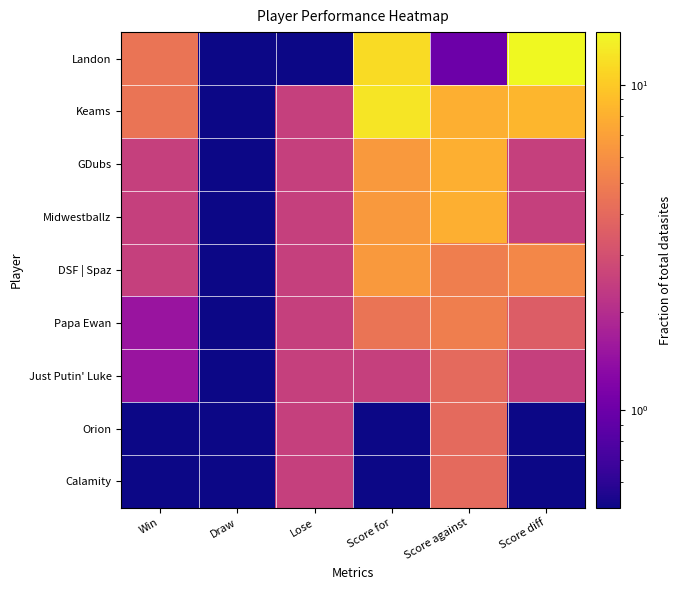

At which category is the sum across all series the highest?

Score for